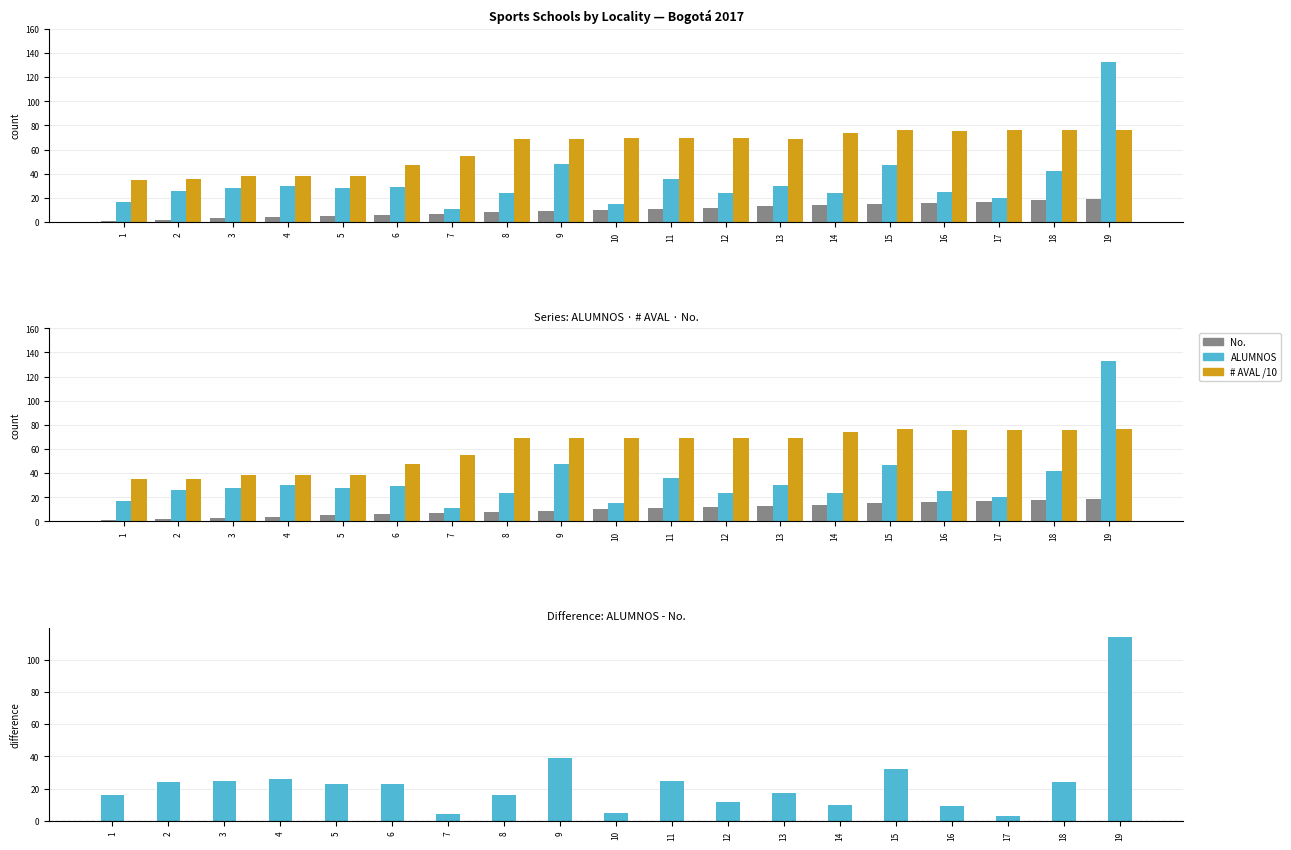

At which label is # AVAL /10 closest to 55?

7